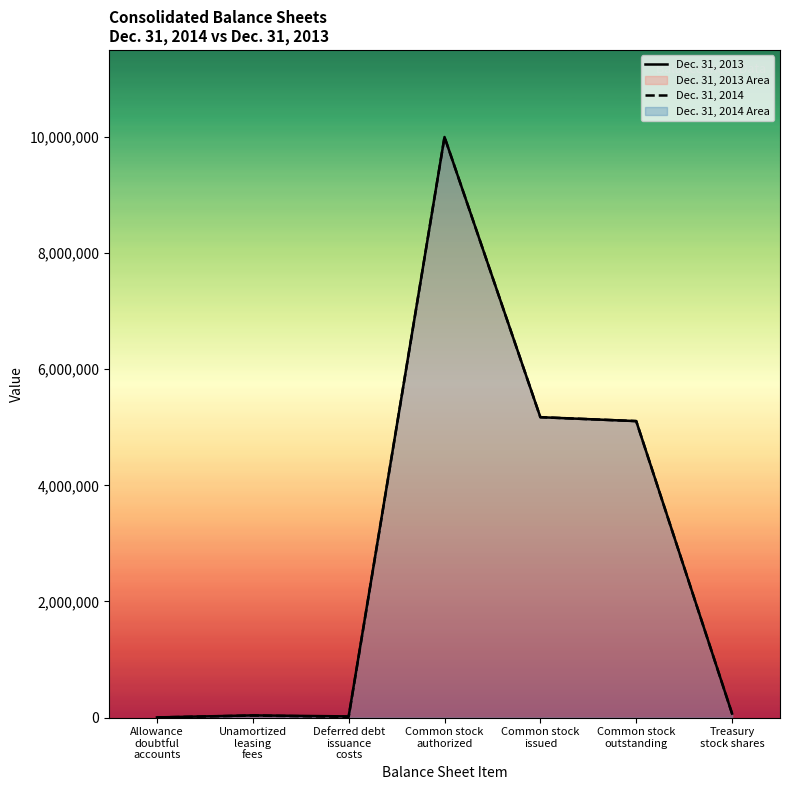

Which has a higher value, Treasury
stock shares or Allowance
doubtful
accounts?

Treasury
stock shares